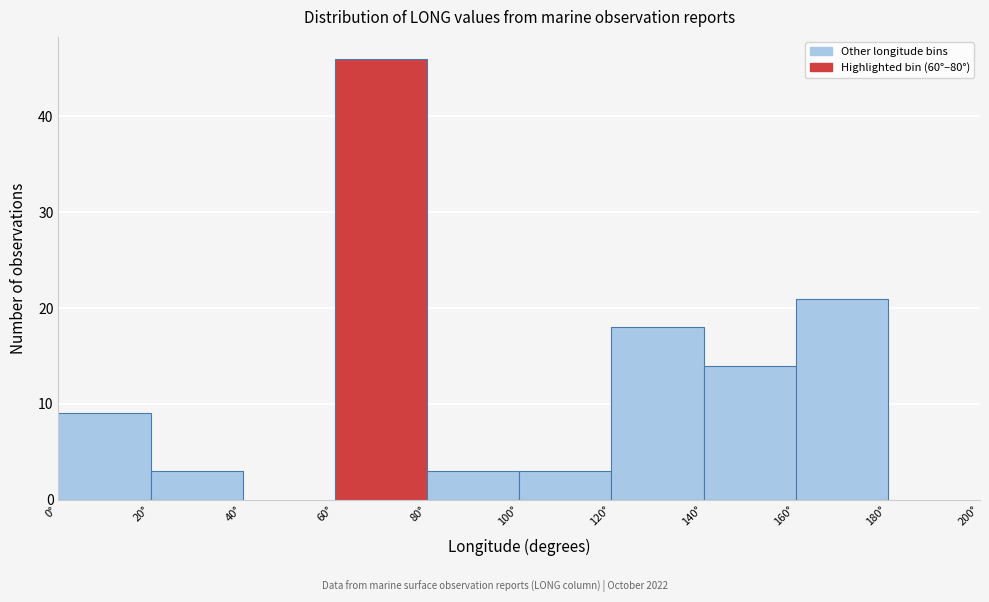

Reading left to right, transcribe this chart: for each bar, give the range it covers on the x-axis and its height. The values are not printed on the chart, so give them approximately, as read against the axis.

0 to 20: 9
20 to 40: 3
40 to 60: 0
60 to 80: 46
80 to 100: 3
100 to 120: 3
120 to 140: 18
140 to 160: 14
160 to 180: 21
180 to 200: 0